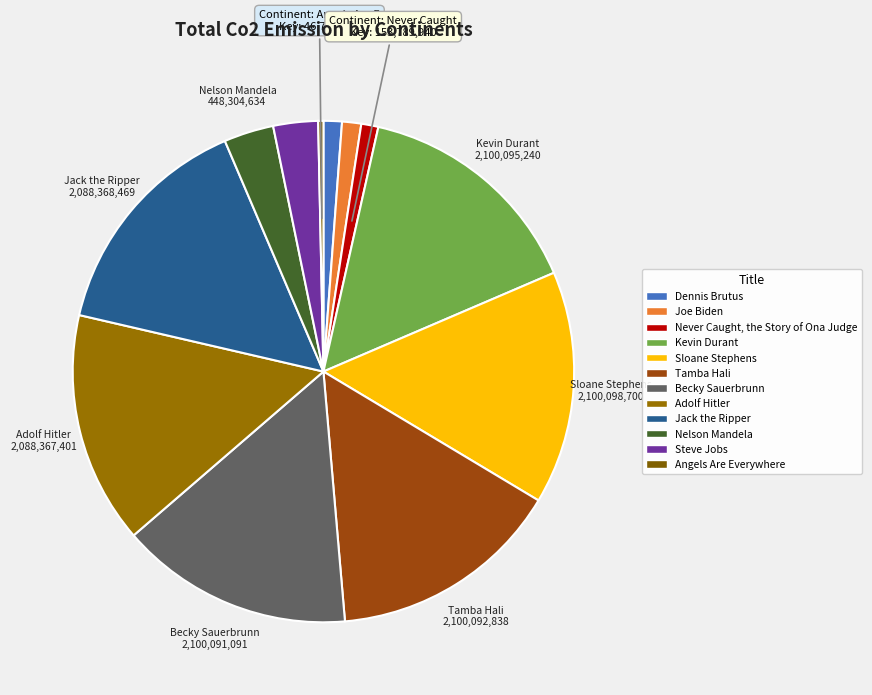

True or false: Tamba Hali accounts for 15% of the total.

True